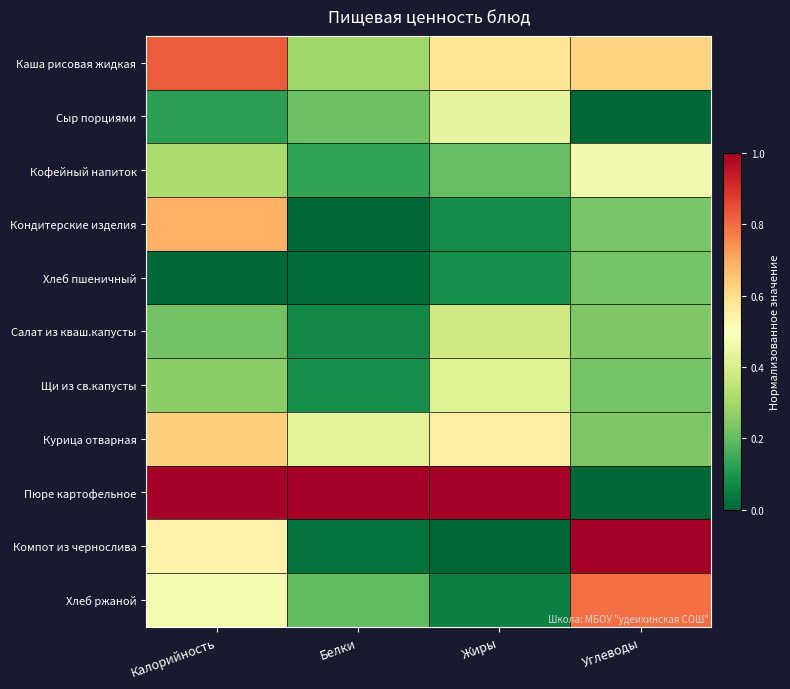

Which series has the largest total across all categories?

Пюре картофельное